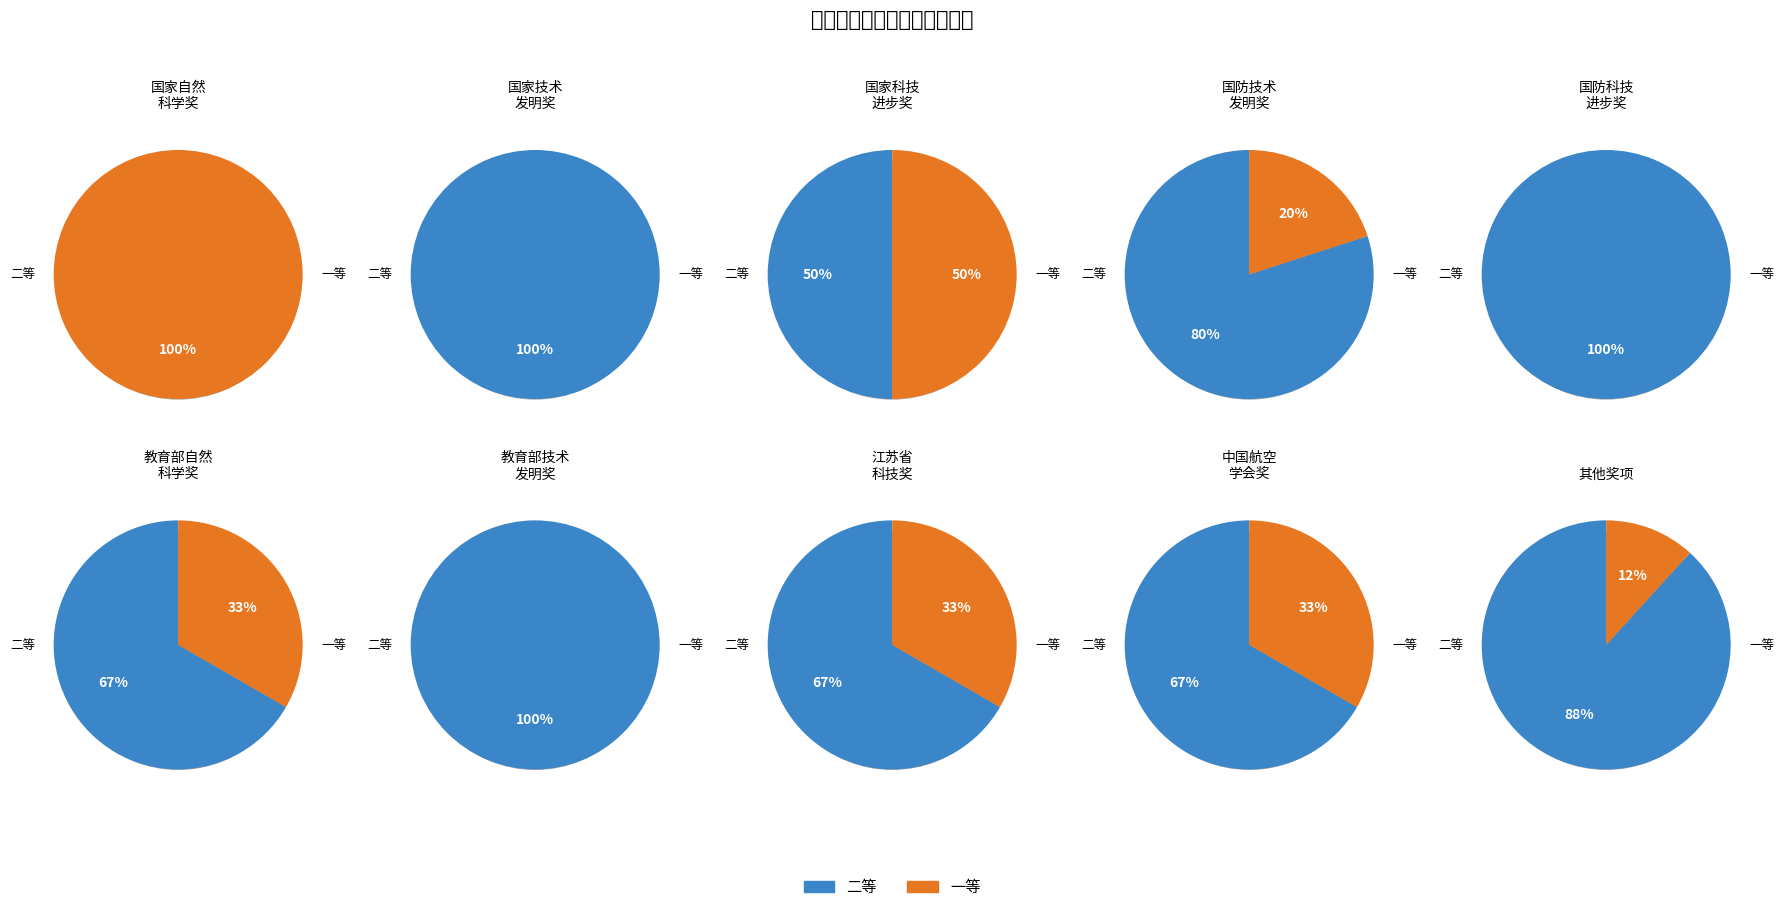

Which slice represents more than half of the pie?

1